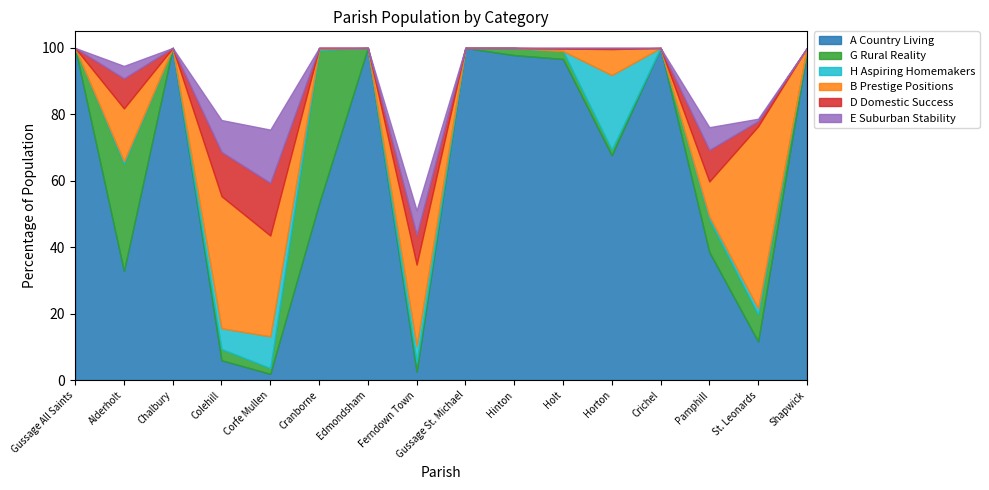

What is the label of the 15th point from the left?

St. Leonards